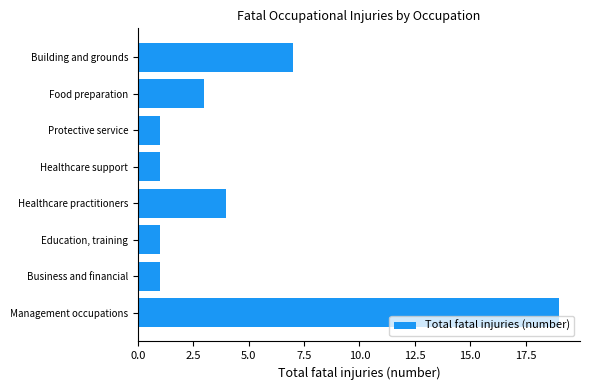

Which has a higher value, Healthcare practitioners or Management occupations?

Management occupations